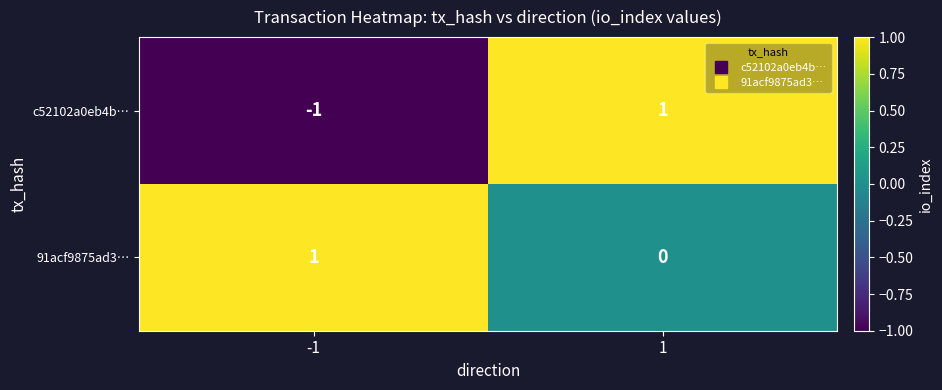

Rank the series at -1 from highest to lowest value.

91acf9875ad3…, c52102a0eb4b…